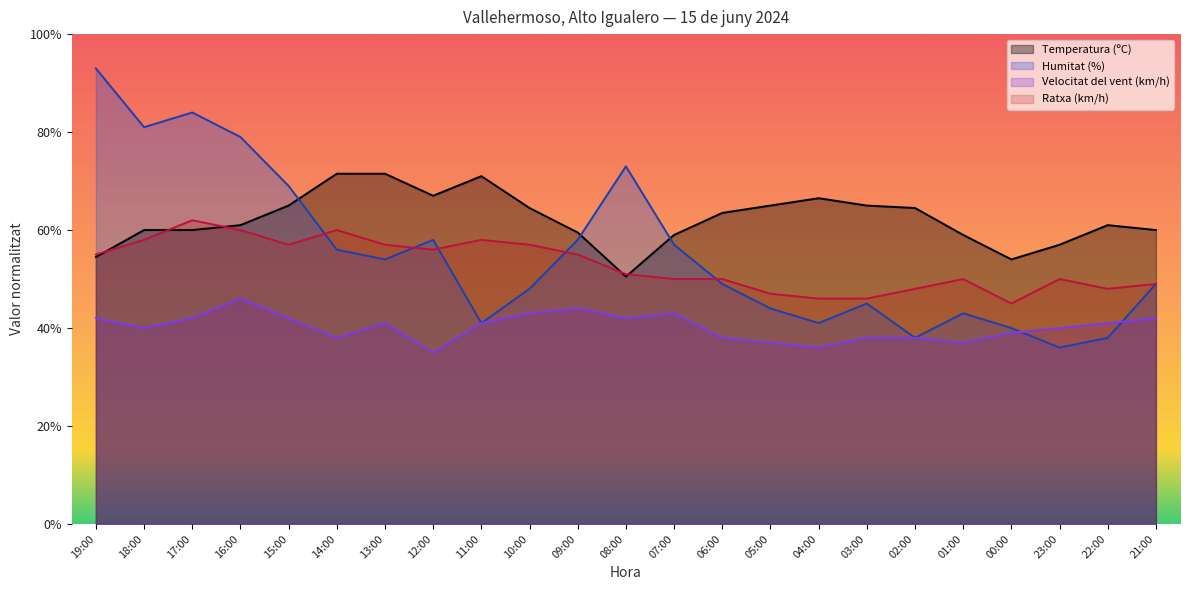

What is the value of the Velocitat del vent (km/h) point at the 22nd from the left?

41.0